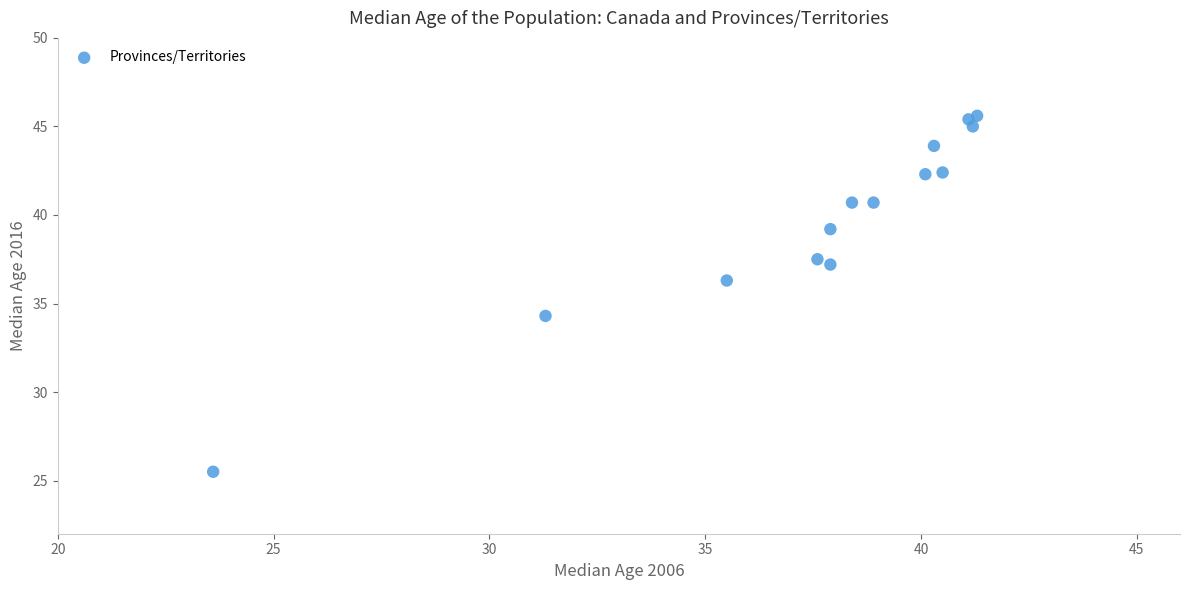

What Y value in the scatter plot is closest to 35?

34.3